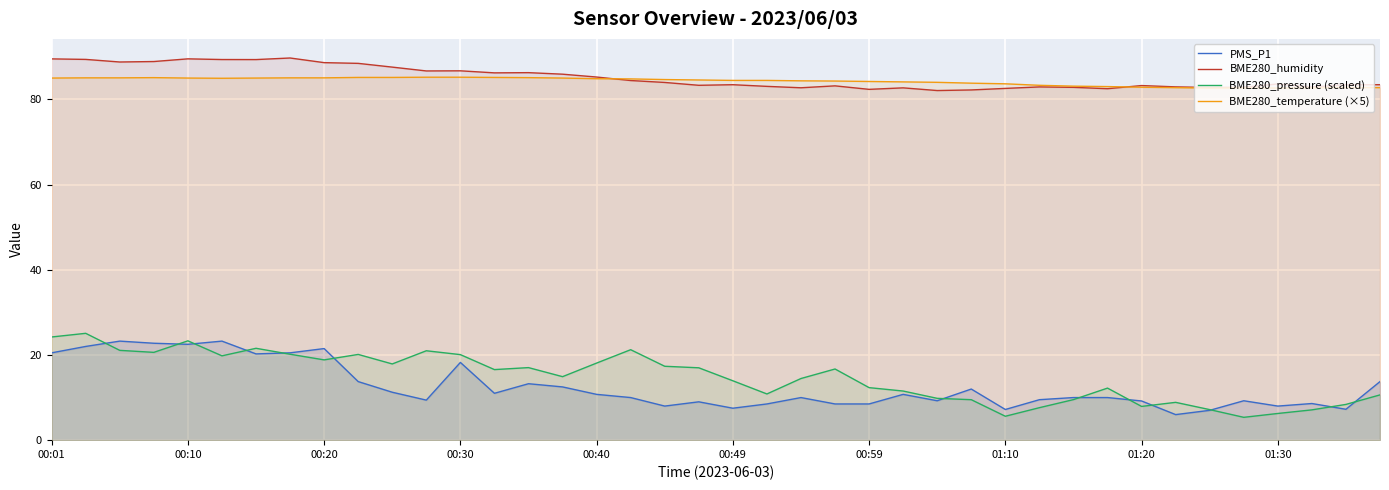

What is the difference between the maximum and minimum values in the PMS_P1 series?

17.2